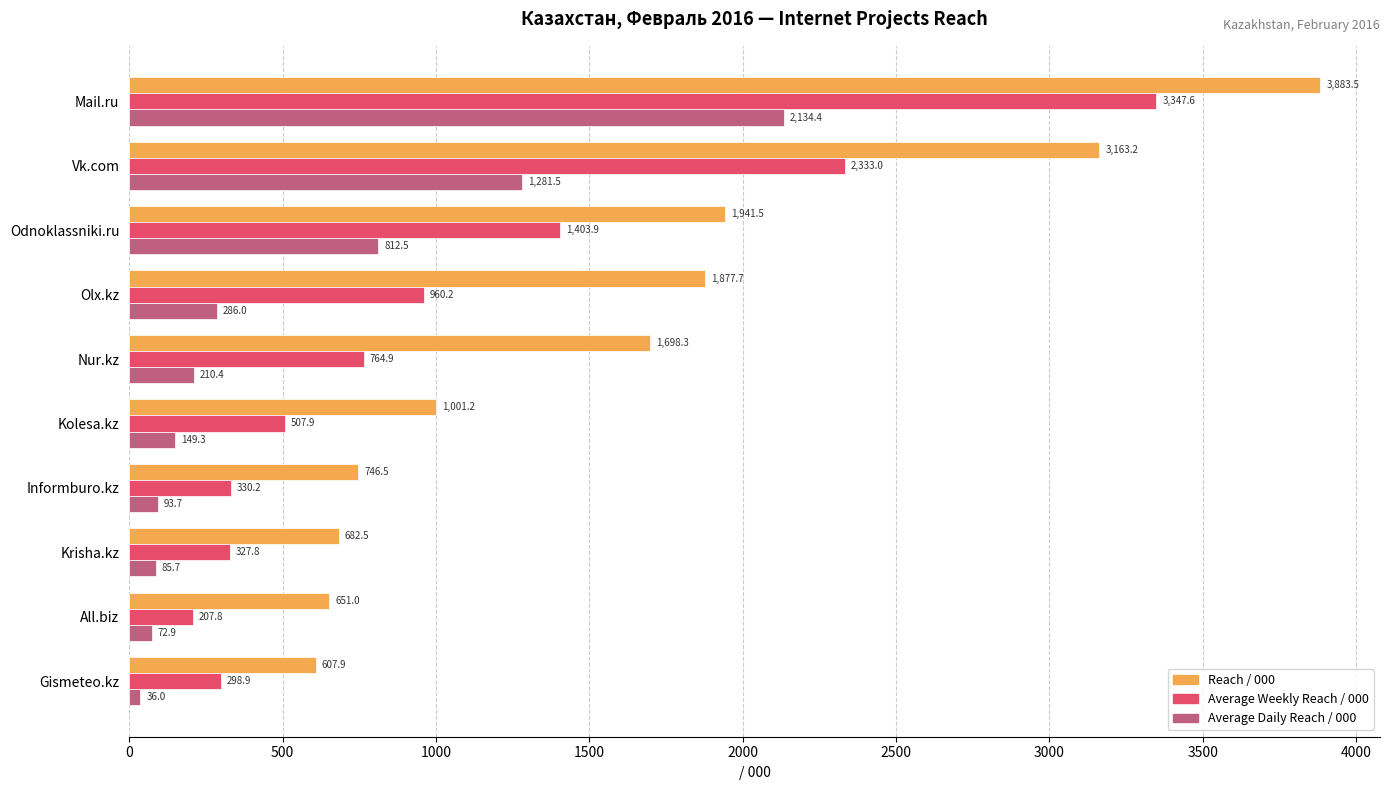

Where is Reach / 000 nearest to the value 2245?

Odnoklassniki.ru